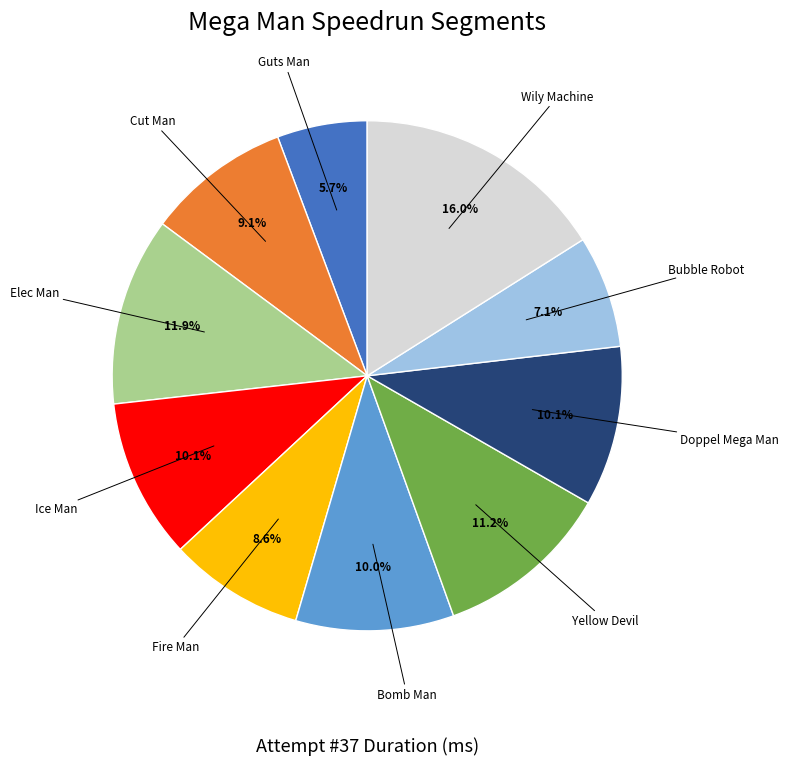

Is there any slice that represents more than half of the pie?

No